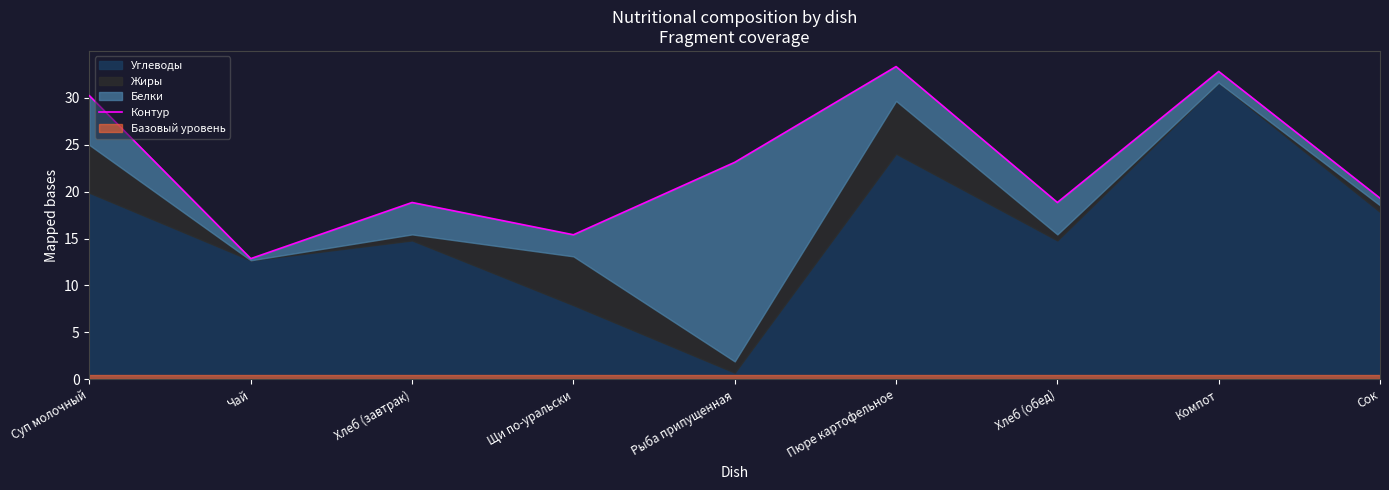

Reading right to left, what are all the values shown in this chart?

Сок=19.3	Компот=32.8	Хлеб (обед)=18.8	Пюре картофельное=33.3	Рыба припущенная=23.1	Щи по-уральски=15.4	Хлеб (завтрак)=18.8	Чай=12.9	Суп молочный=30.2